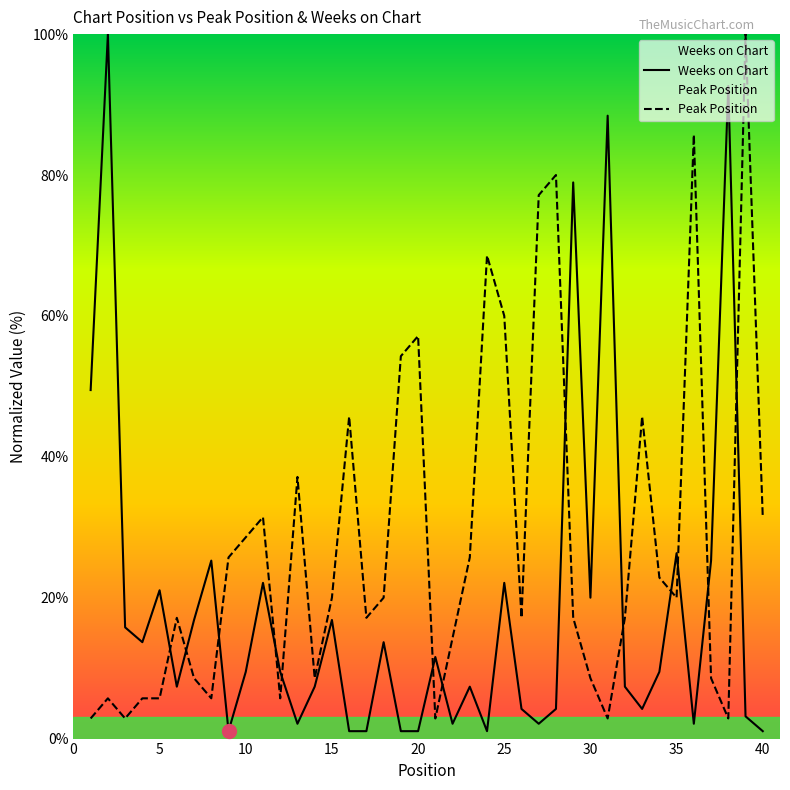

Which series has the largest total across all categories?

Peak Position